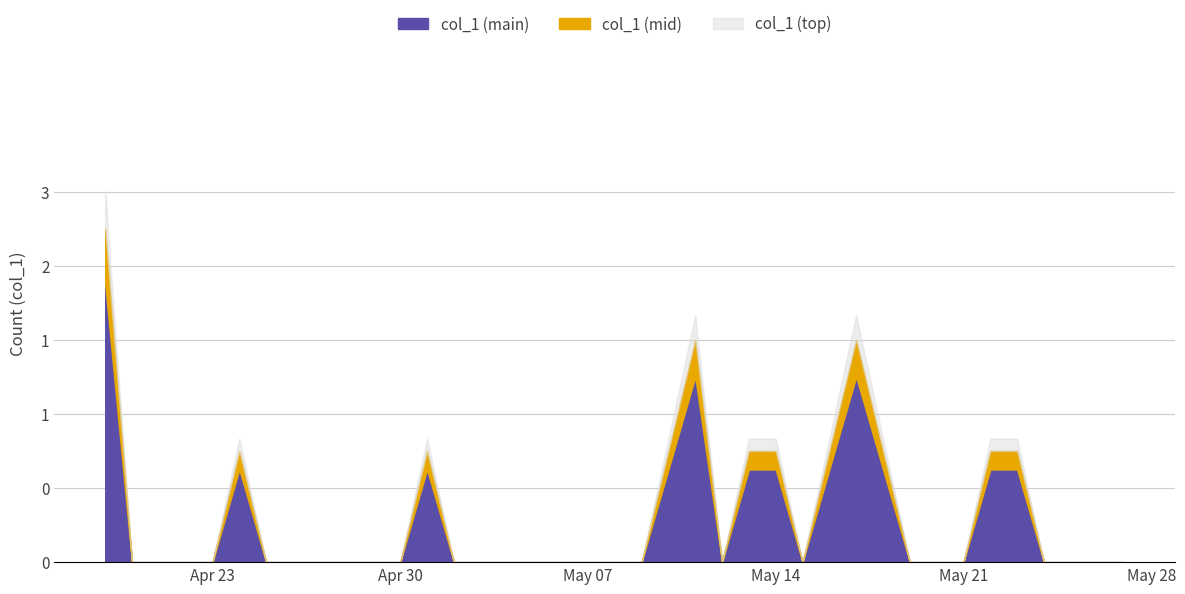

What is the change in value from 2019-05-18 to 2019-06-04?

-1